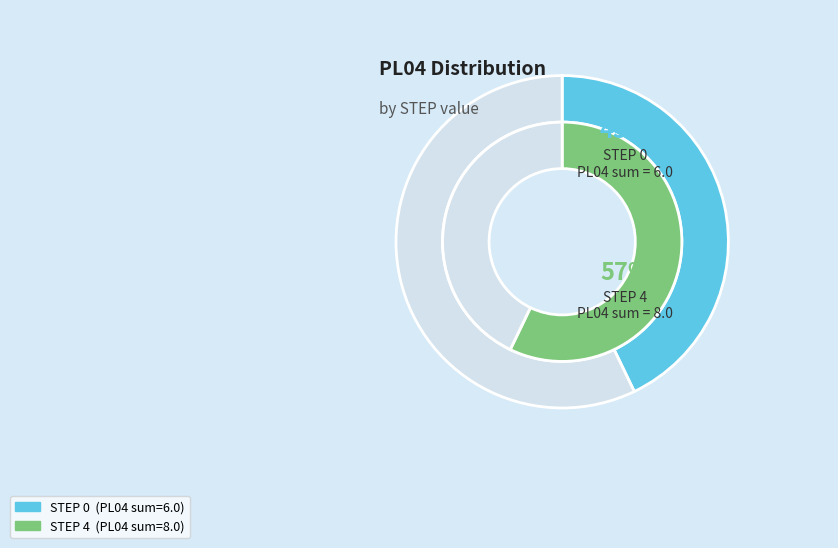

Is it true that 4 is 12% of the pie?

False